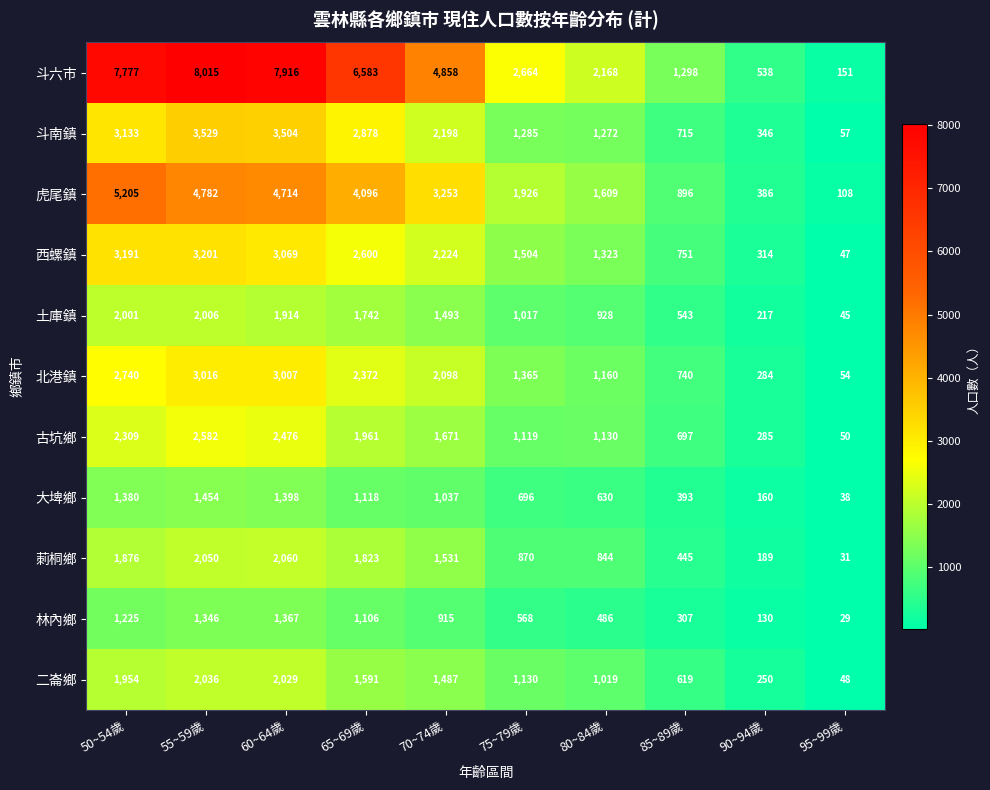

The 斗六市 series shows 5325 at 55~59歲. True or false?

False